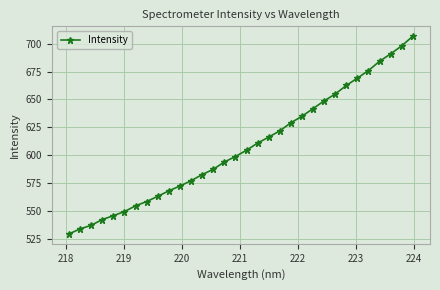

What is the sum of all values?

19443.0